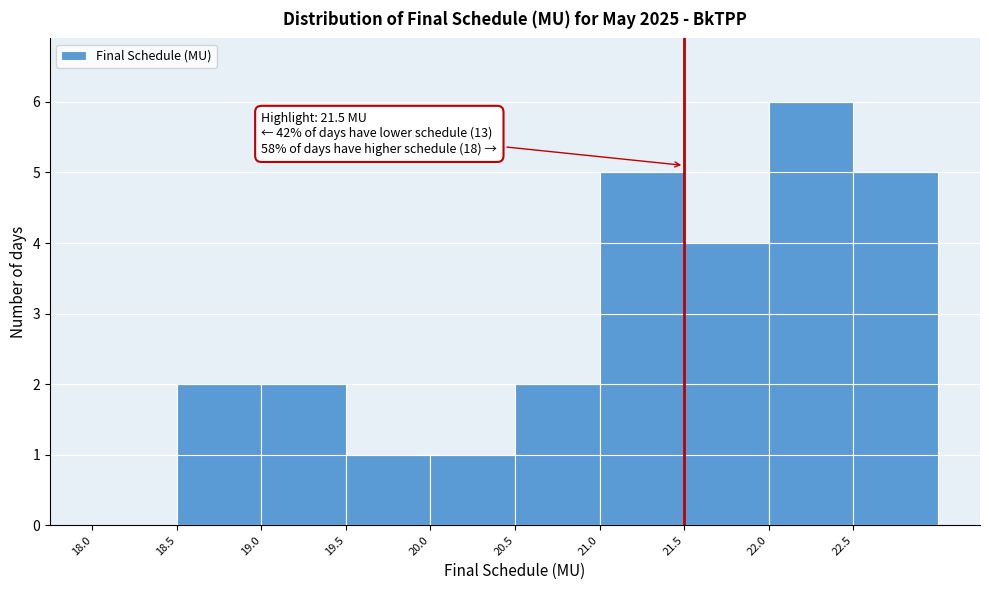

Which range on the x-axis has the tallest bar?

22.0 to 22.5